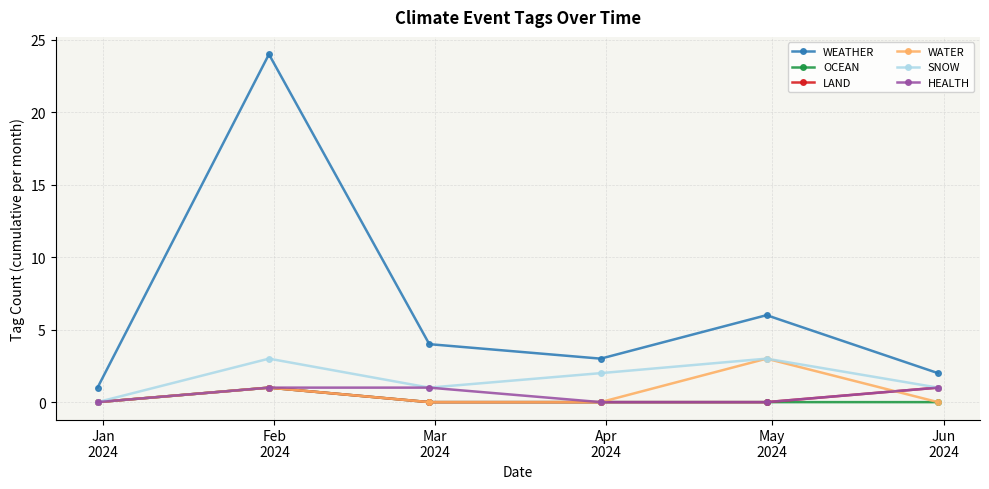

What is the maximum value shown in the chart?

24